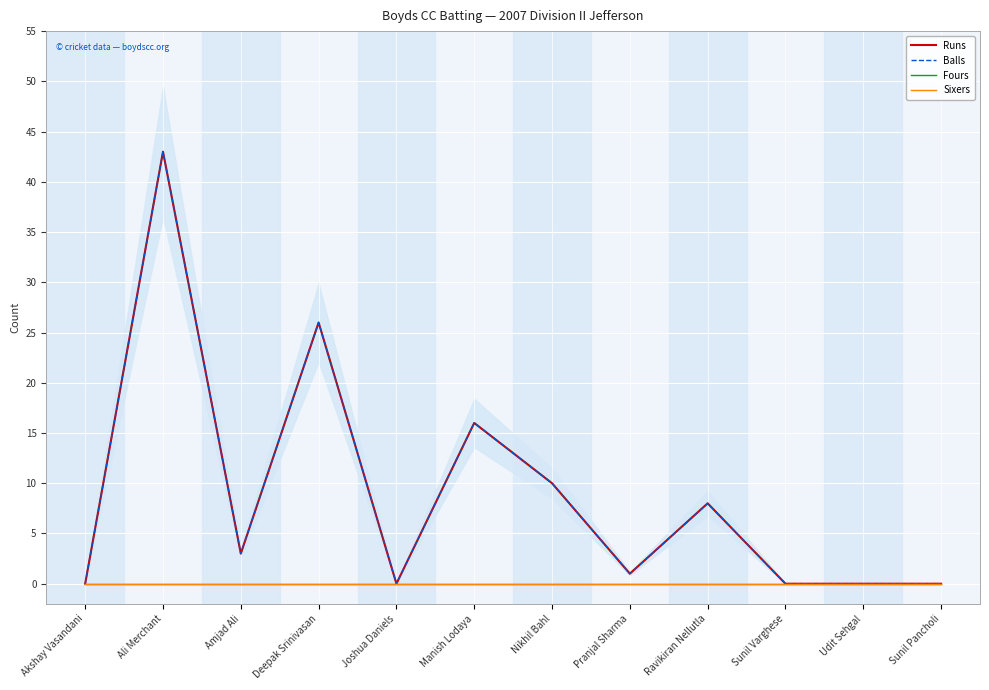

Between Akshay Vasandani and Sunil Pancholi, which series saw the biggest shift?

Runs